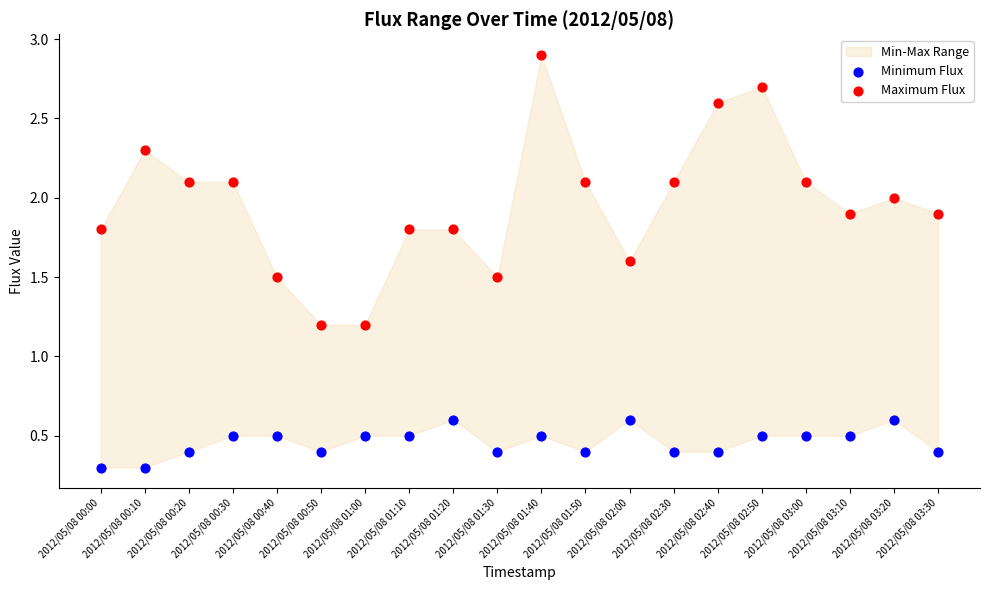

Across all data points, what is the range of Y values (max minus min)?

2.6